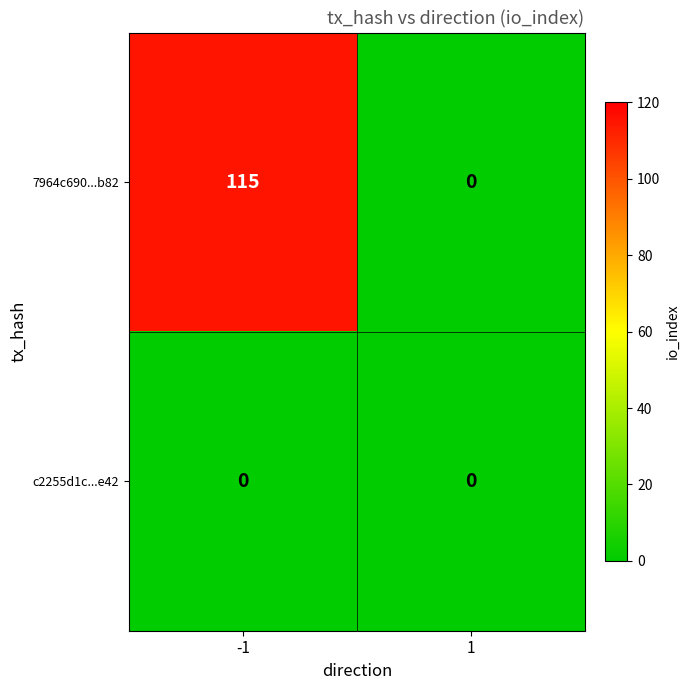

Reading right to left, what are all the values shown in this chart?

7964c690...b82: 0	115
c2255d1c...e42: 0	0